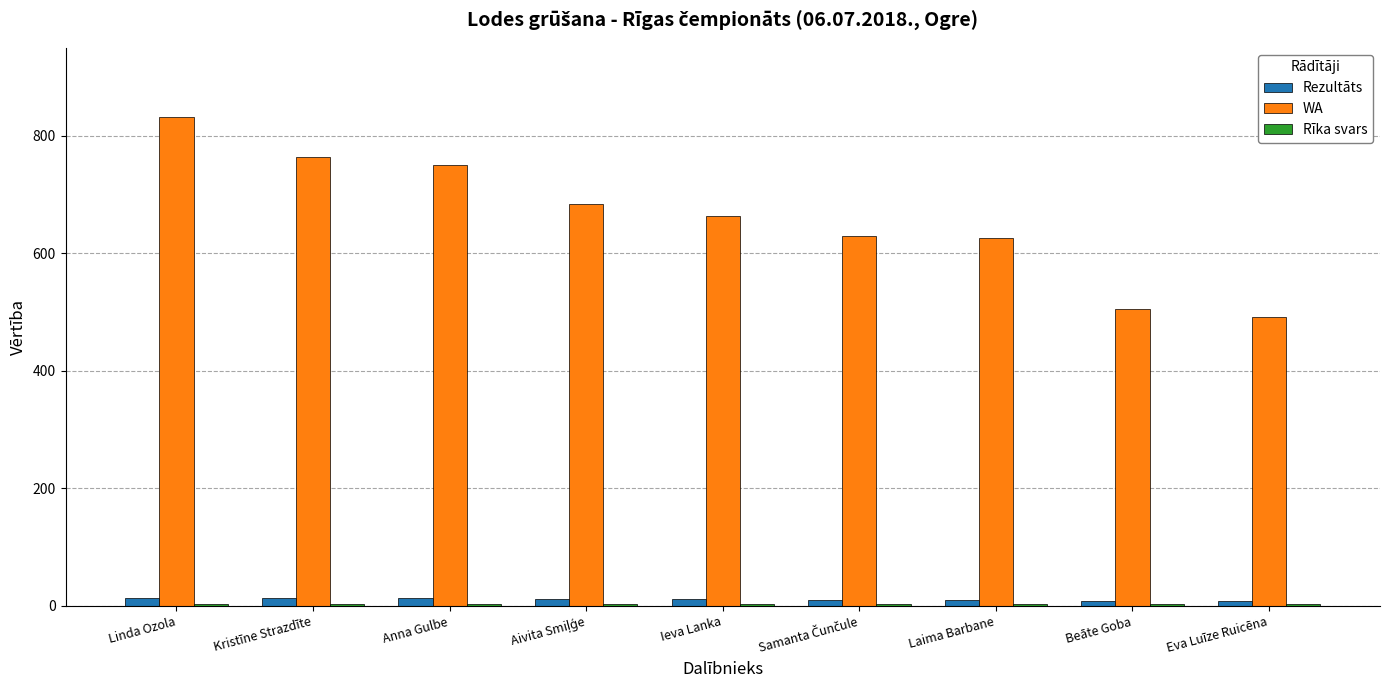

Is it true that WA equals 832.0 at Linda Ozola?

True